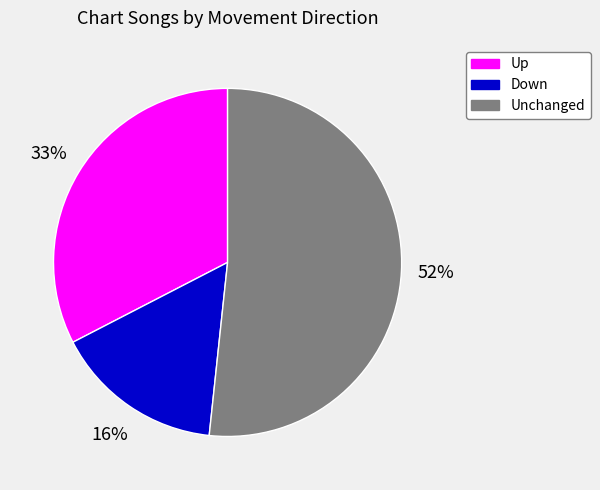

What is the ratio of the value at Down to the value at Unchanged?

0.3